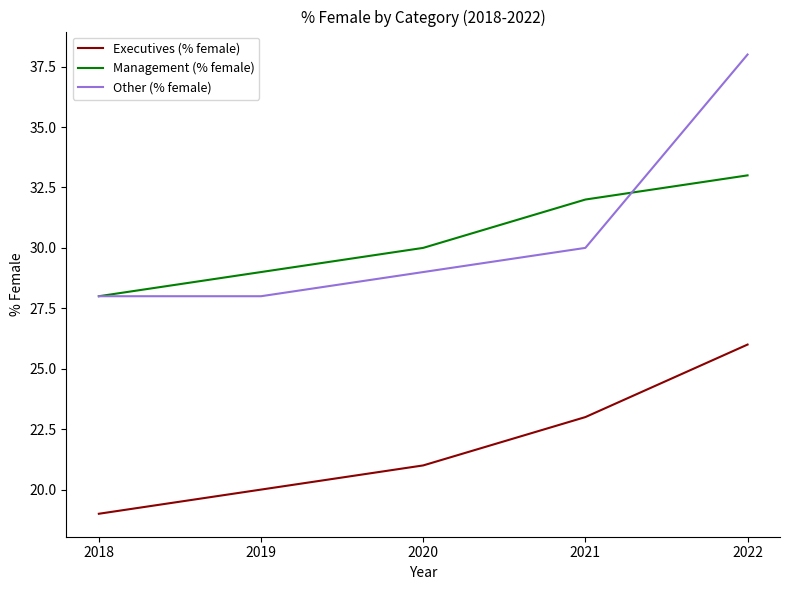

How many values in the Executives (% female) series exceed 21?

2